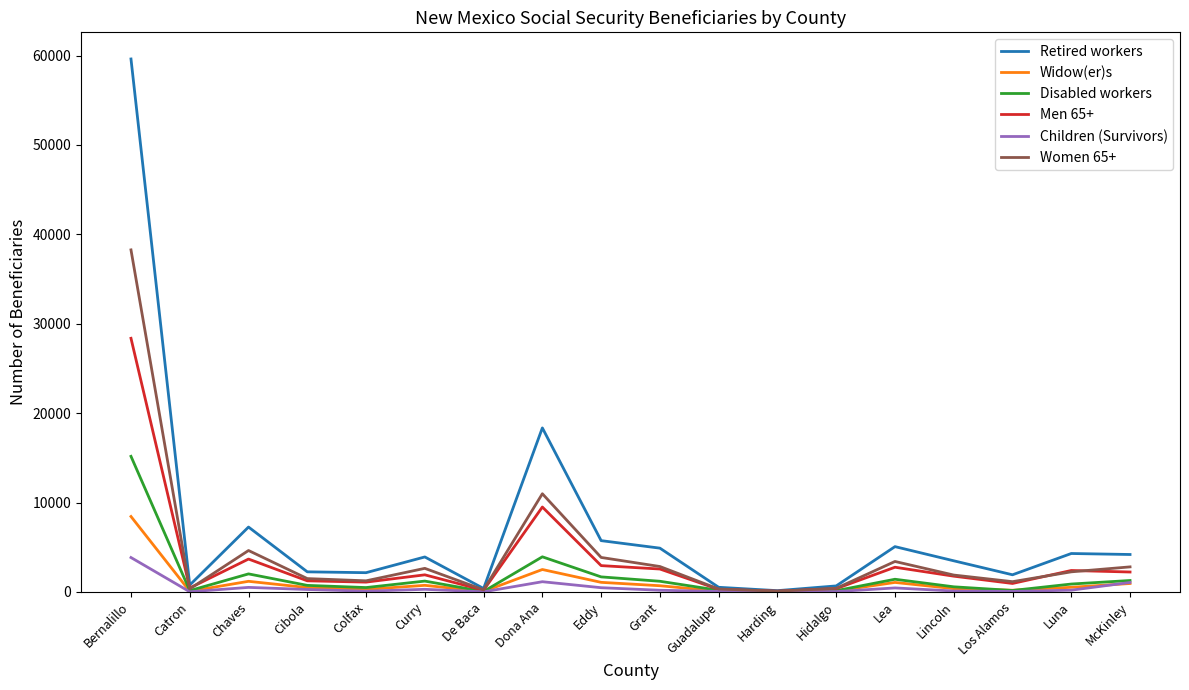

Which series has the largest range (max minus min)?

Retired workers